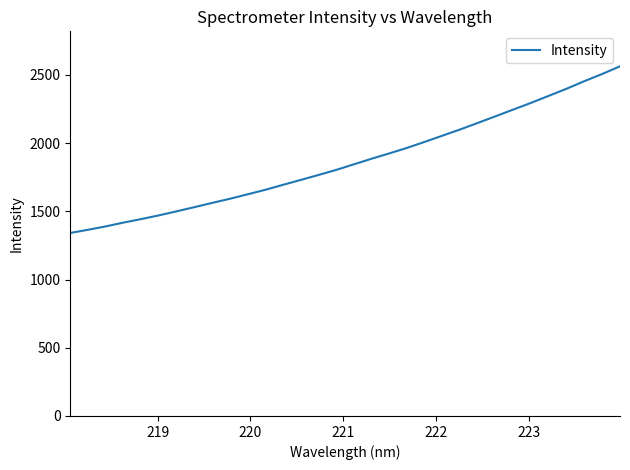

What is the smallest value displayed?

1341.4